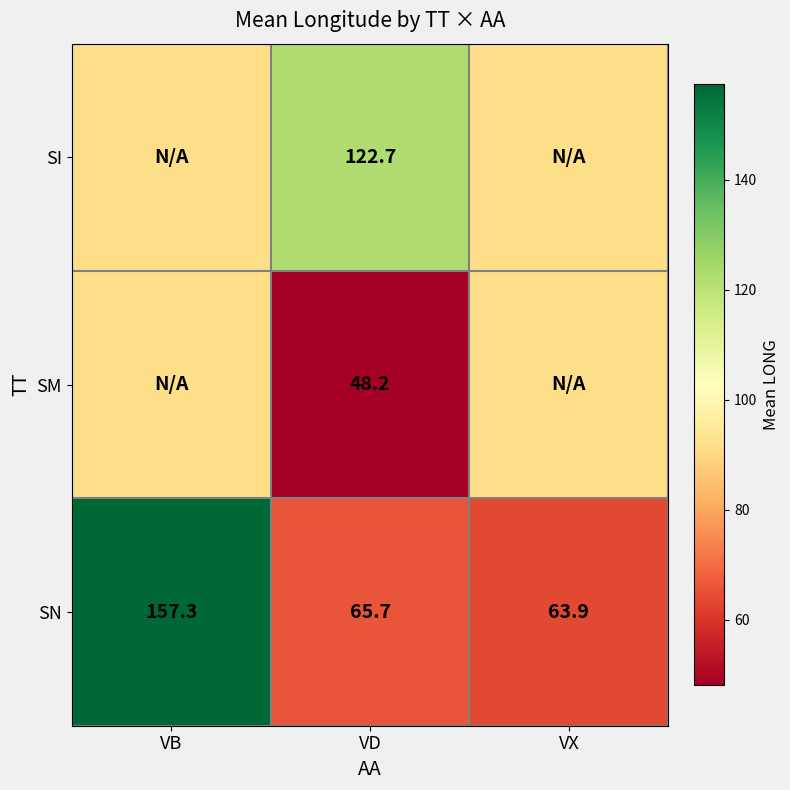

Rank the categories by SN value from highest to lowest.

VB, VD, VX